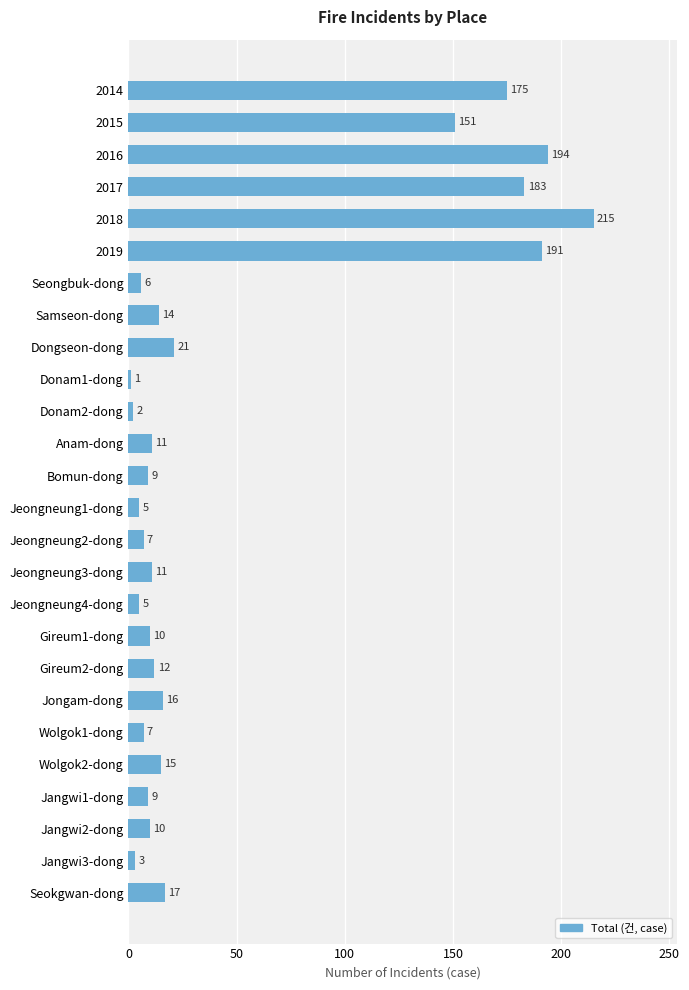

How many bars are there in total?

26